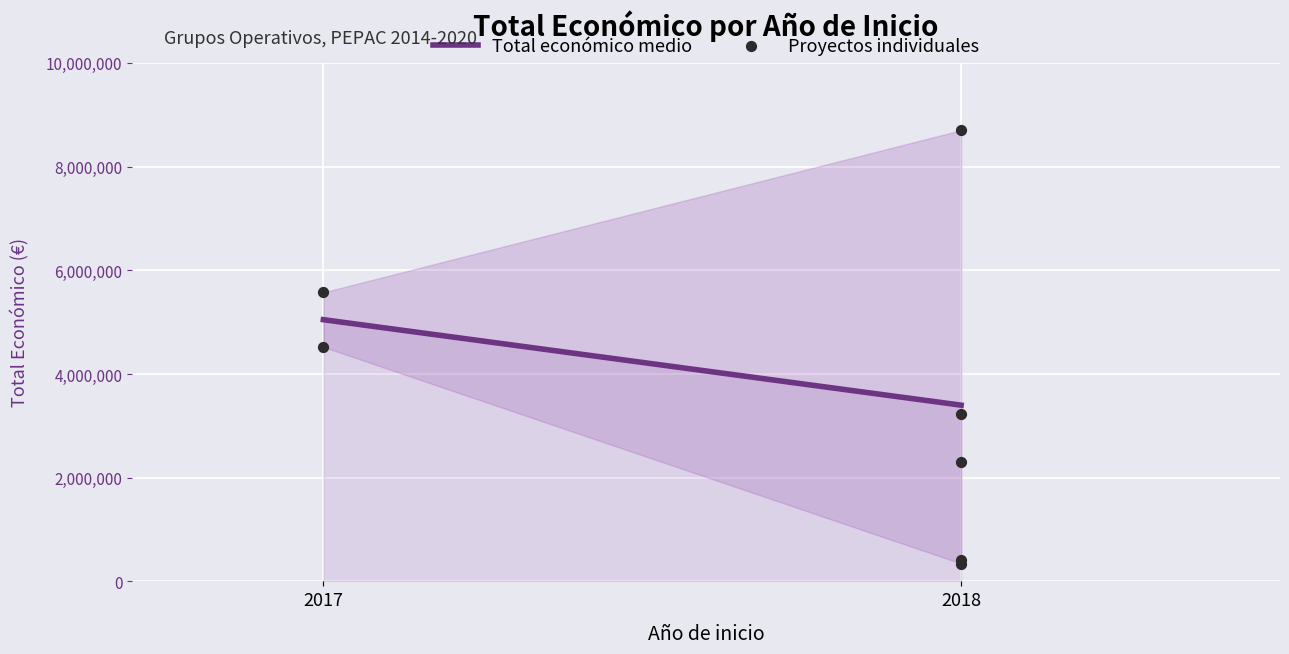

What is the change in value from 2018 to 2017?

+4105861